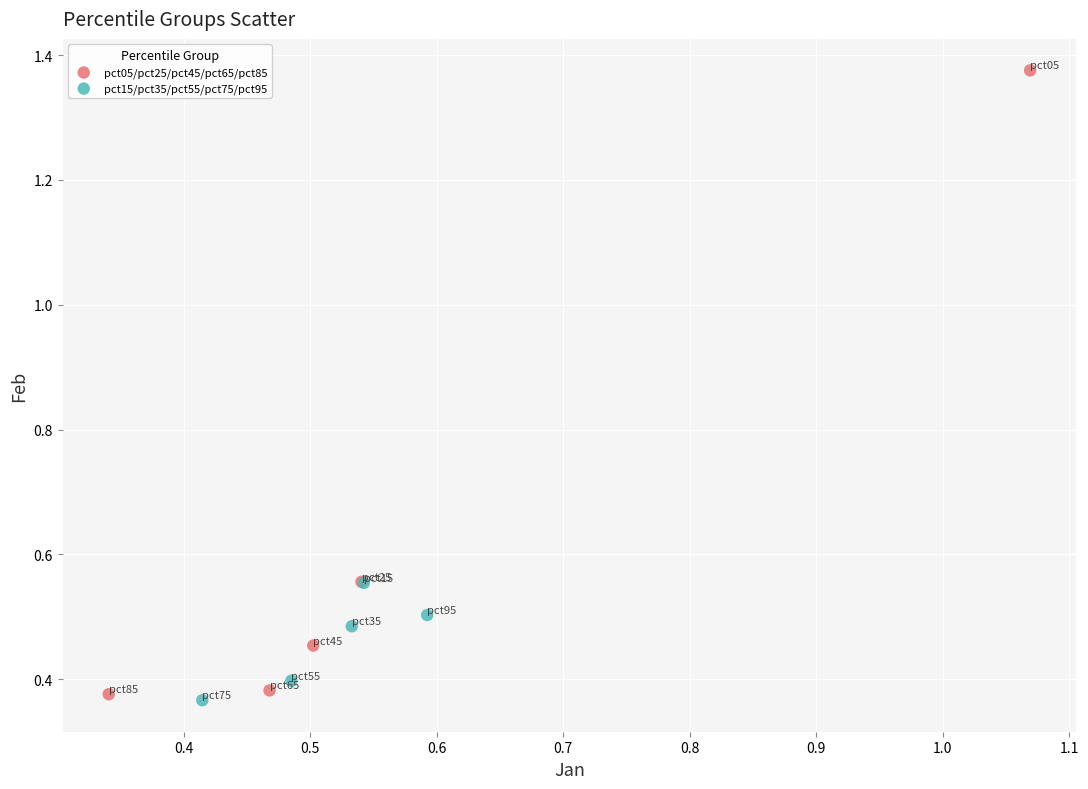

Which series has the largest Y range (max minus min)?

pct05/pct25/pct45/pct65/pct85